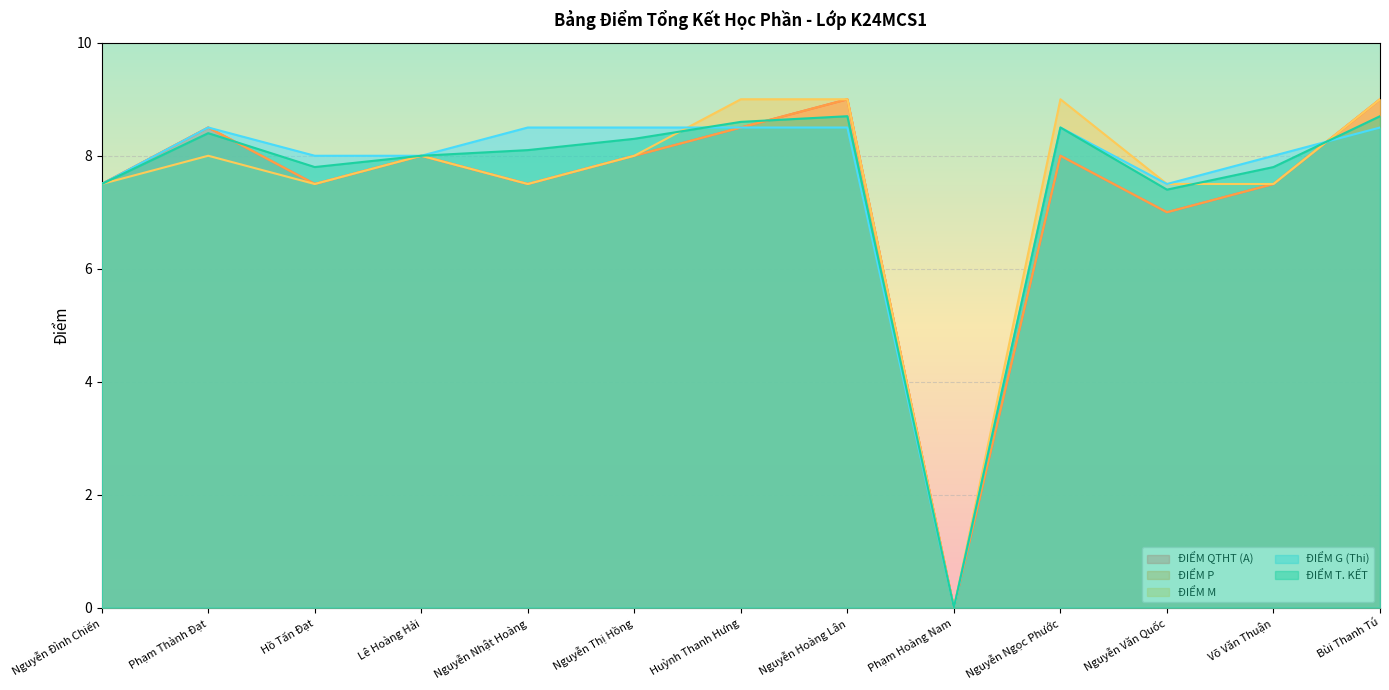

True or false: ĐIỂM QTHT (A) and ĐIỂM P intersect in this chart.

False